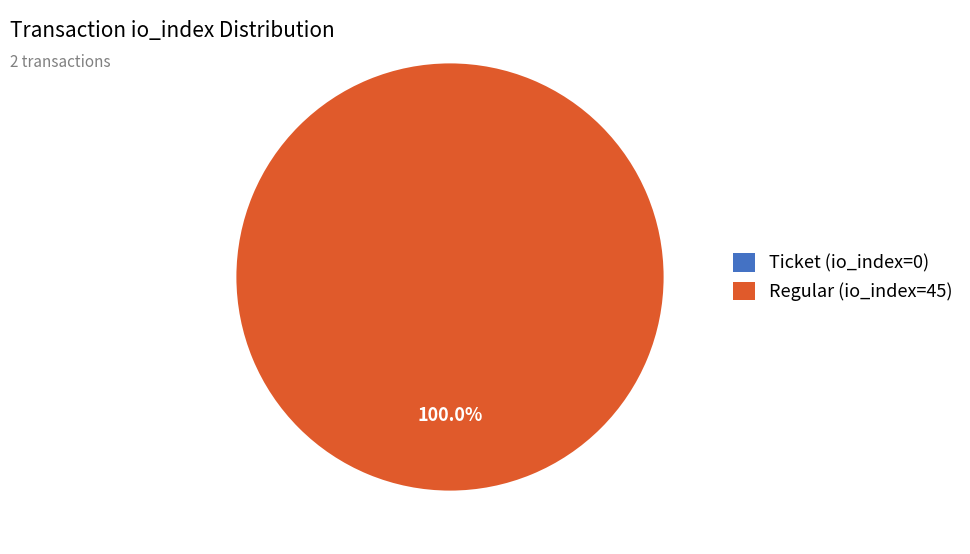

What is the largest slice in the pie chart?

Regular (io_index=45)